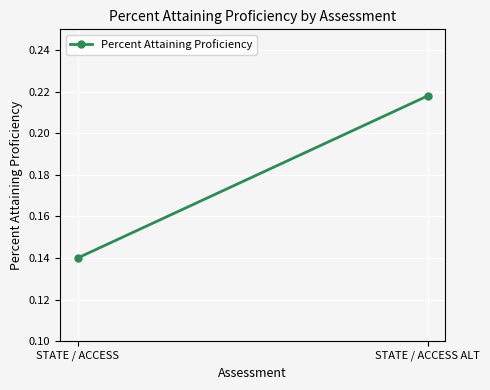

The chart shows a value of 0.2 at STATE / ACCESS ALT. True or false?

True